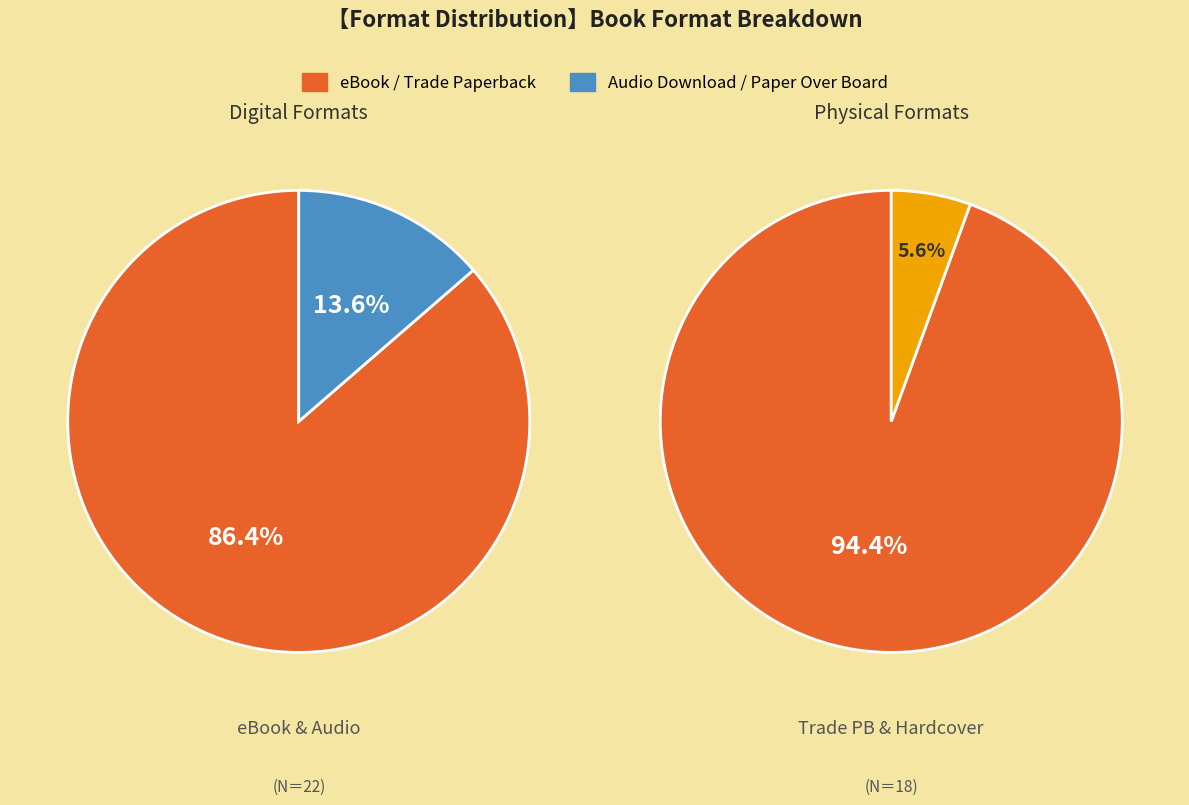

Rank the categories by value from lowest to highest.

Paper Over Board, Audio Download, Trade Paperback, eBook